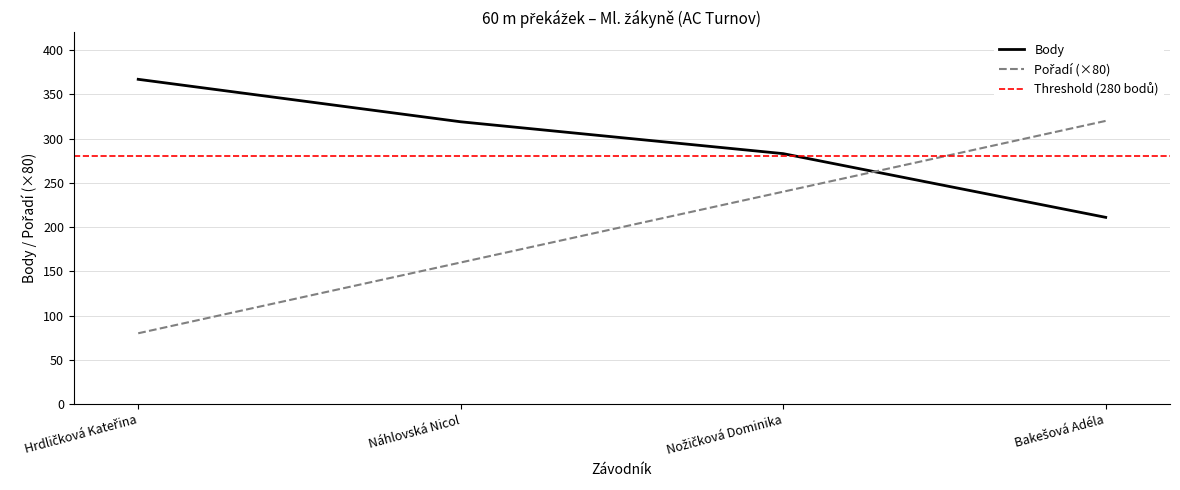

True or false: Pořadí has more than 1 points higher than both neighbors.

False